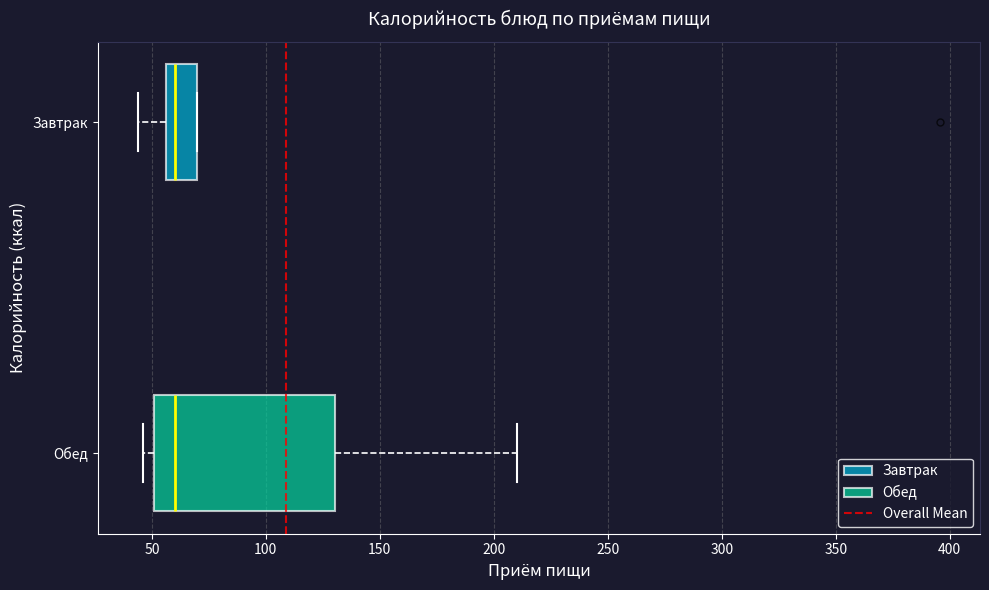

Where is the left edge of the box for Обед on the x-axis? The values are not printed on the chart, so give them approximately, as read against the axis.

50